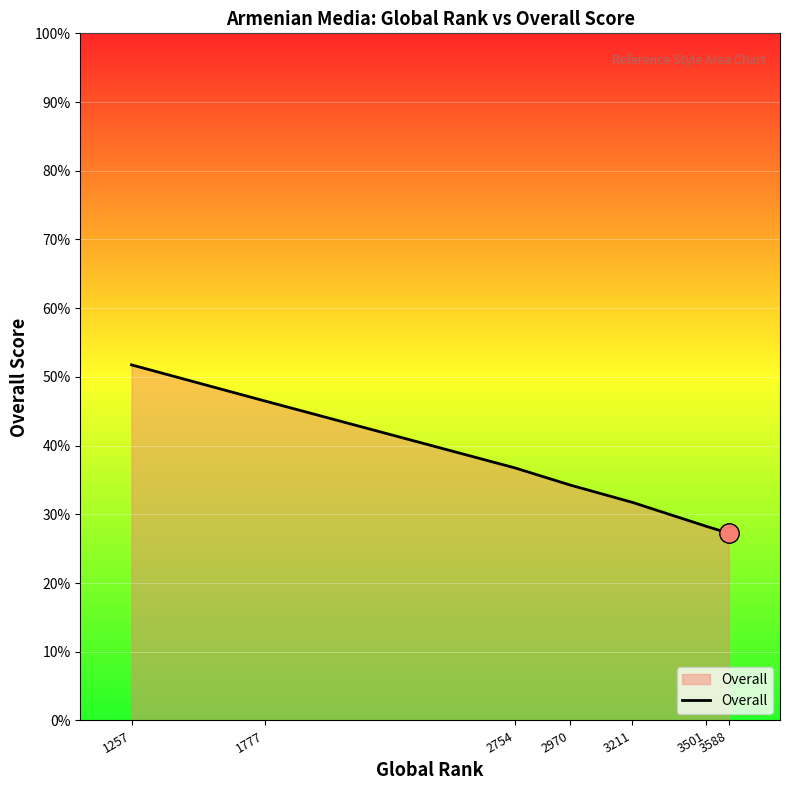

List the labels in order of value, largest first.

1257, 1777, 2754, 2970, 3211, 3501, 3588